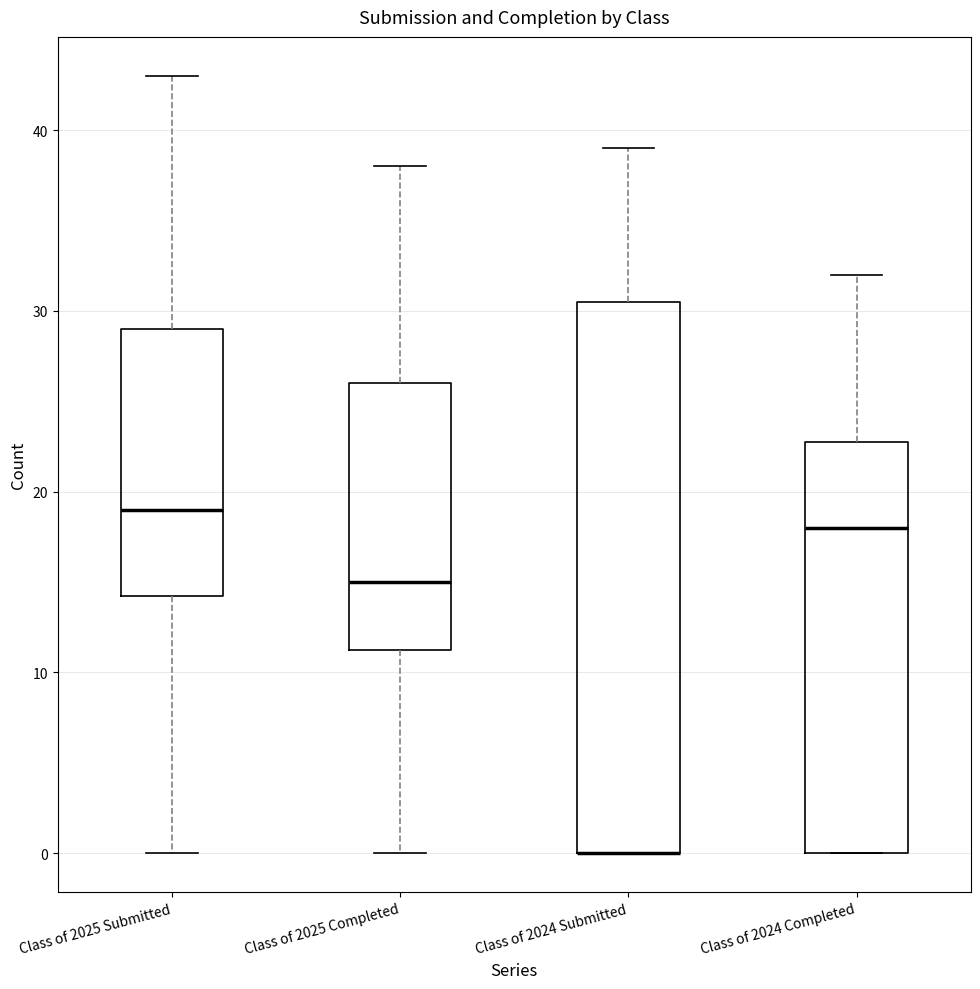

Reading left to right, read every box against the y-axis: the position of its median line, the range the box covers, and the ends of its whiskers. The values are not printed on the chart, so give them approximately, as read against the axis.

Class of 2025 Submitted: median 19, box 14 to 29, whiskers 0 to 43
Class of 2025 Completed: median 15, box 11 to 26, whiskers 0 to 38
Class of 2024 Submitted: median 0 (drawn on the box's lower edge), box 0 to 31, whiskers 0 to 39
Class of 2024 Completed: median 18, box 0 to 23, whiskers 0 to 32